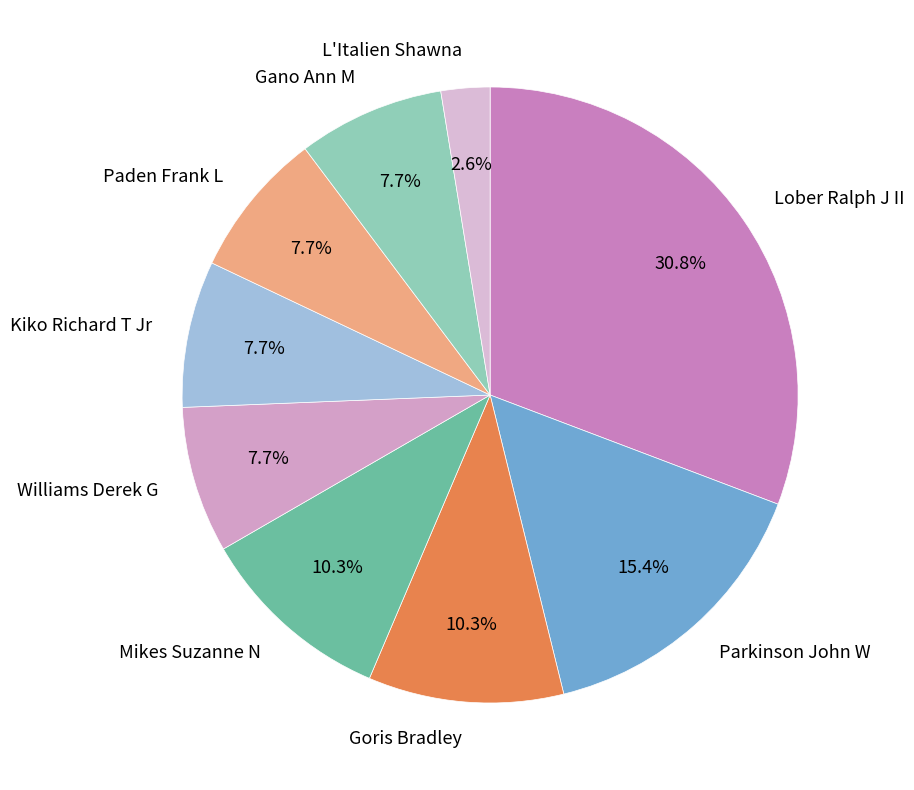

How many slices are in this pie chart?

9